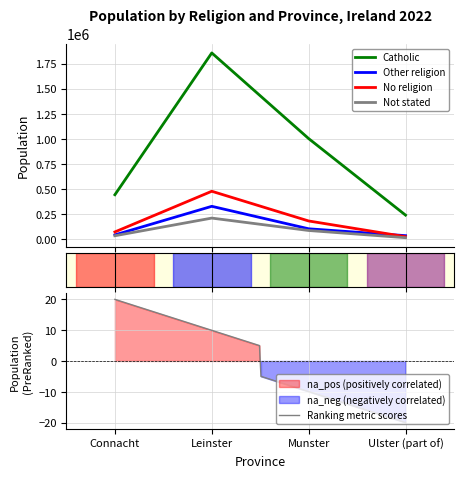

Is the value of Catholic at Connacht greater than the value of Not stated at Munster?

Yes